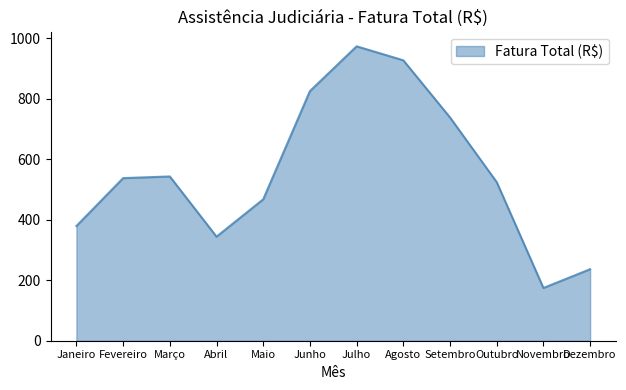

Which category has the highest value across all series?

Julho